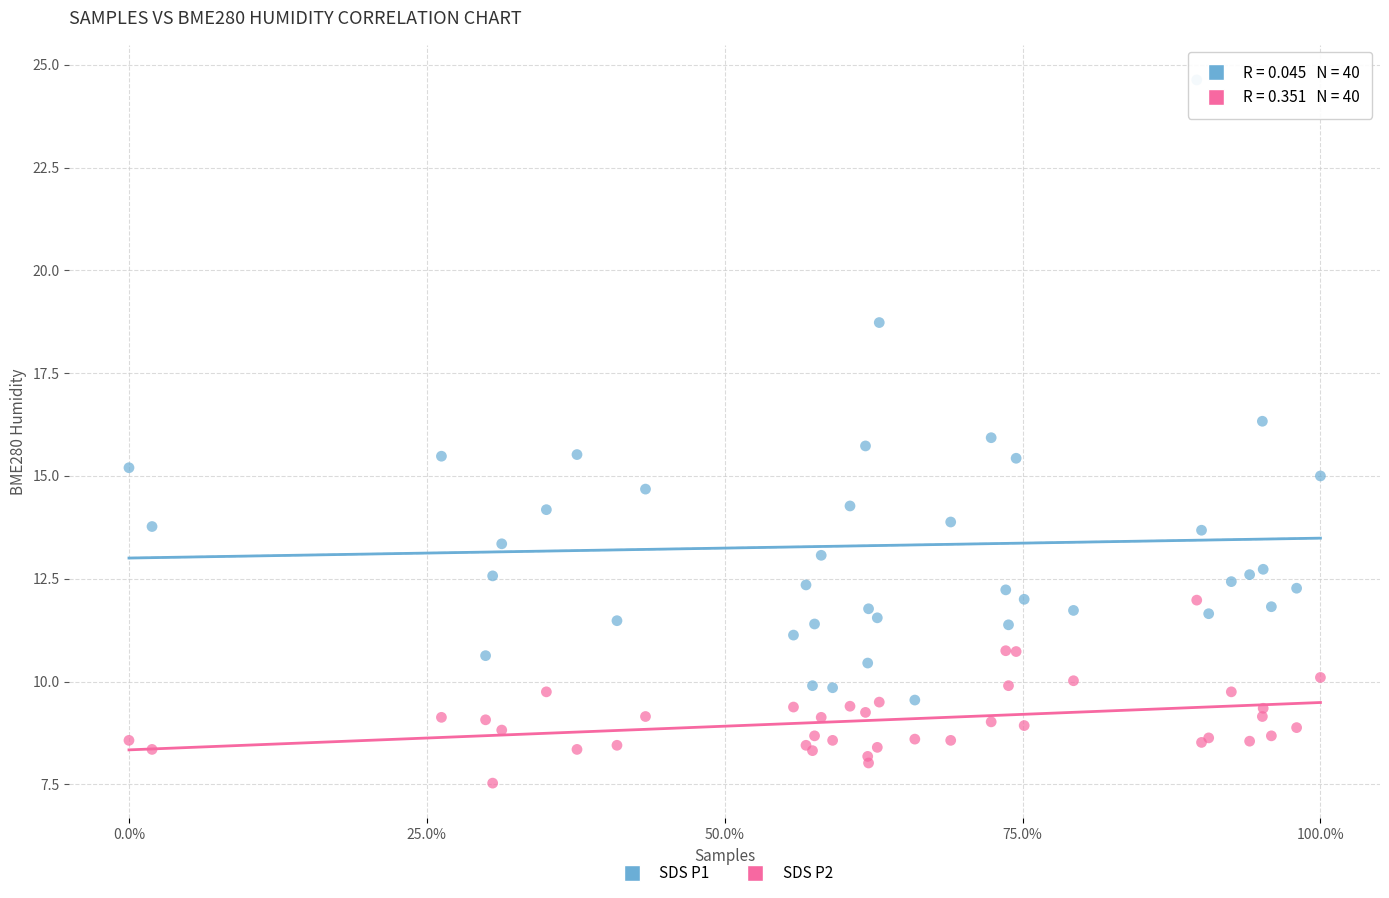

What is the X range (max minus min) for the scatter plot?

1.0